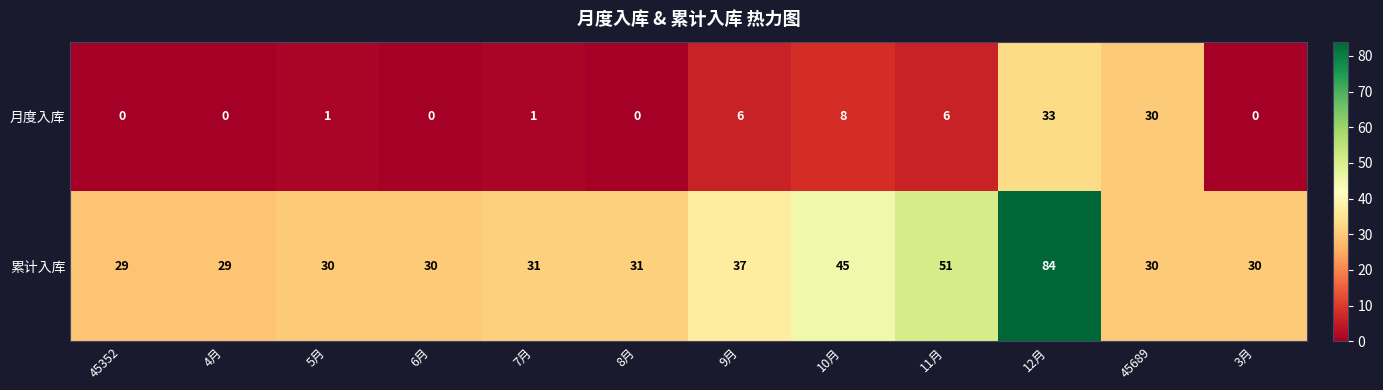

What is the maximum value for 累计入库?

84